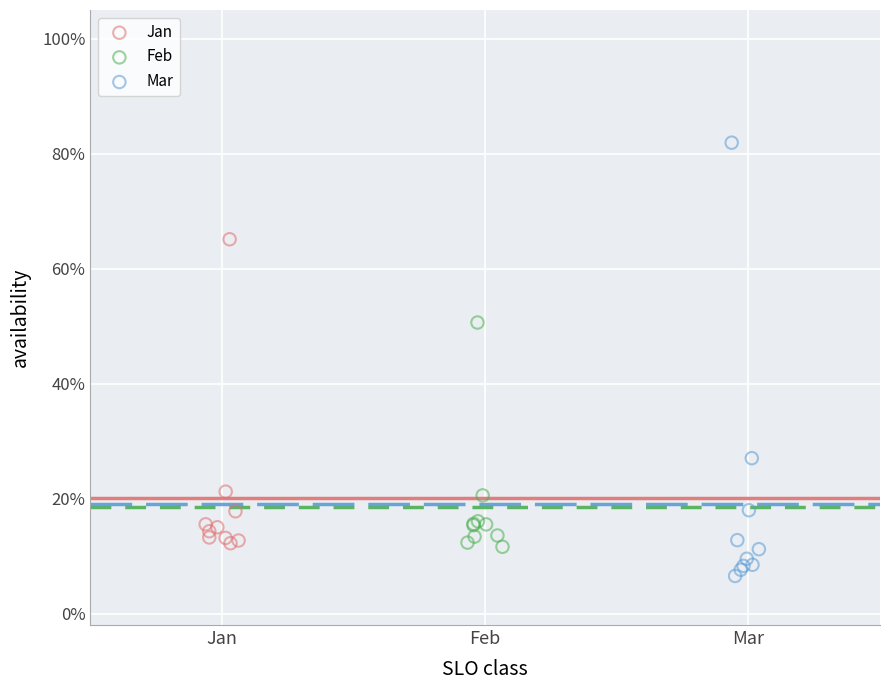

What are all the series names shown in the legend?

Jan, Feb, Mar